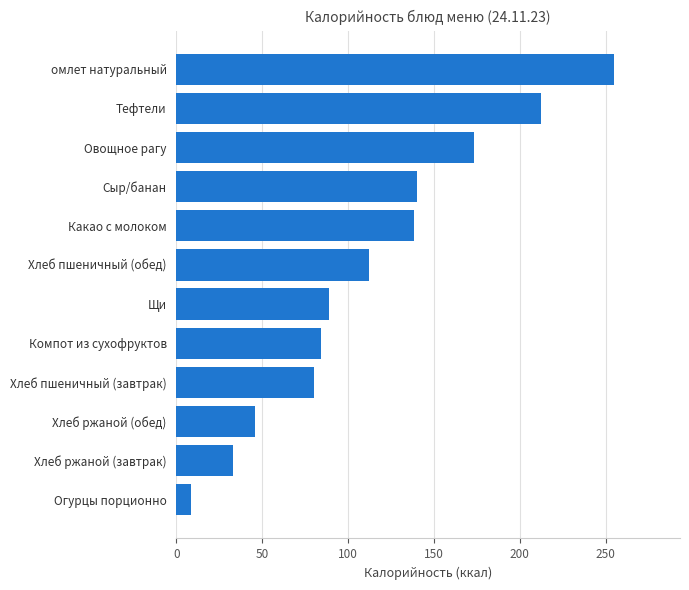

Which category has the highest value across all series?

омлет натуральный